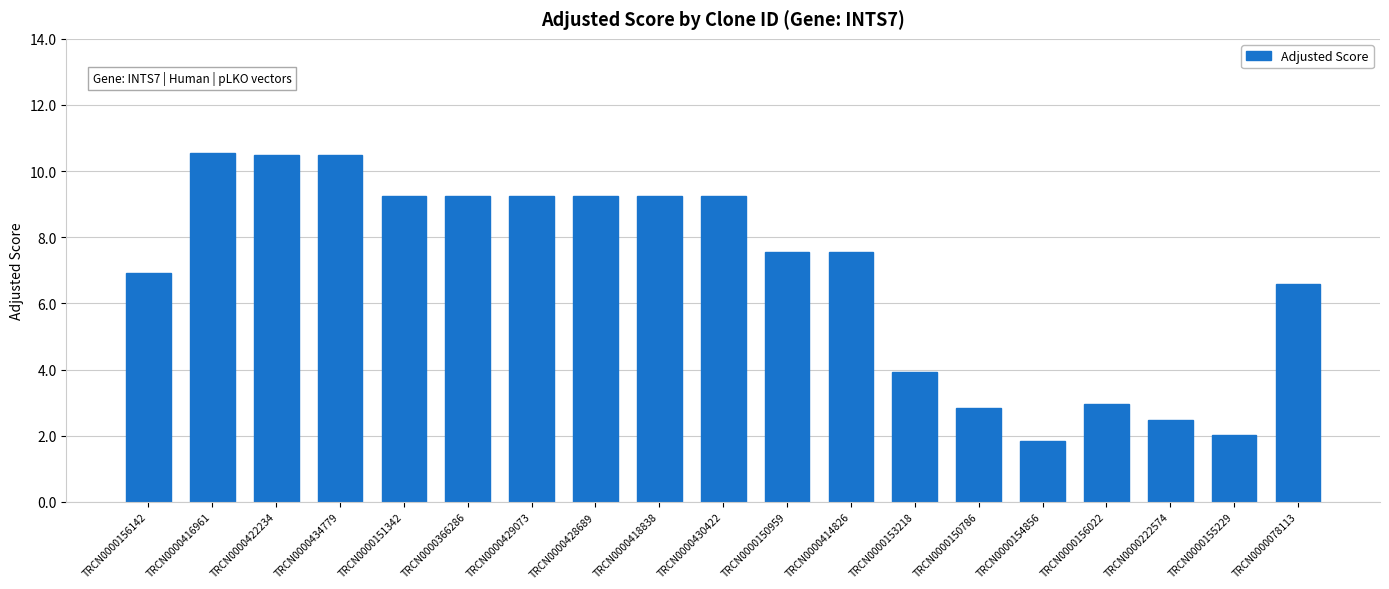

The chart shows a value of 15.4 at TRCN0000416961. True or false?

False